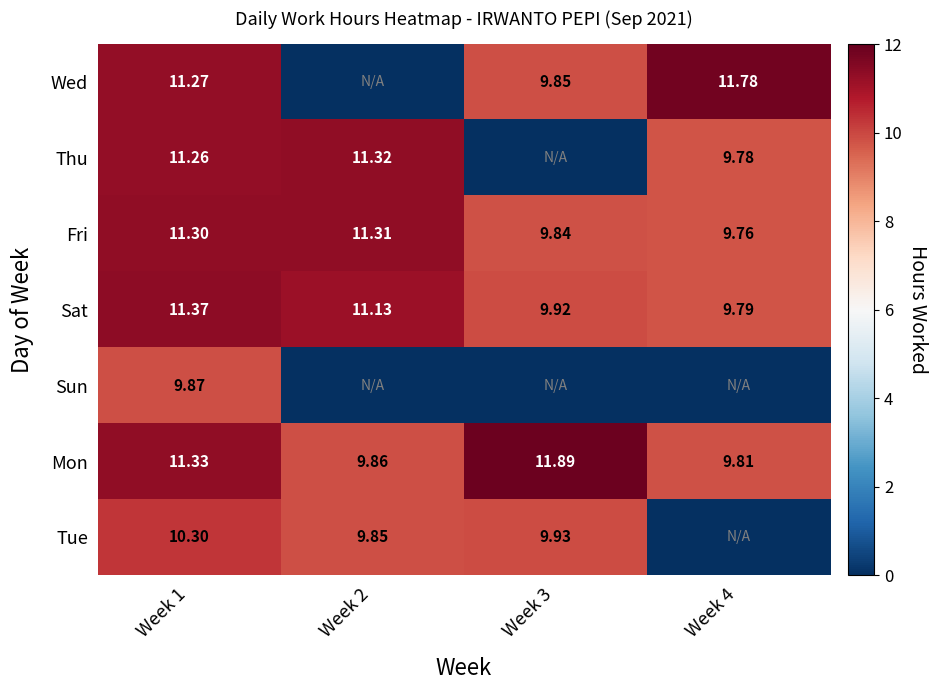

Which label corresponds to the smallest value in the chart?

Week 2